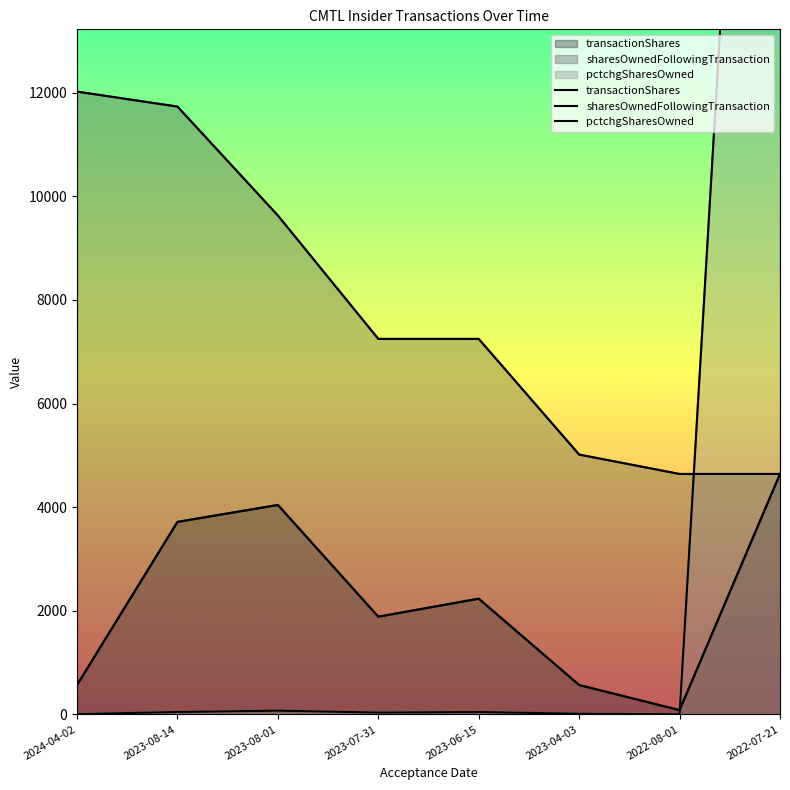

What is the value of the sharesOwnedFollowingTransaction point at the 1st from the left?

12020